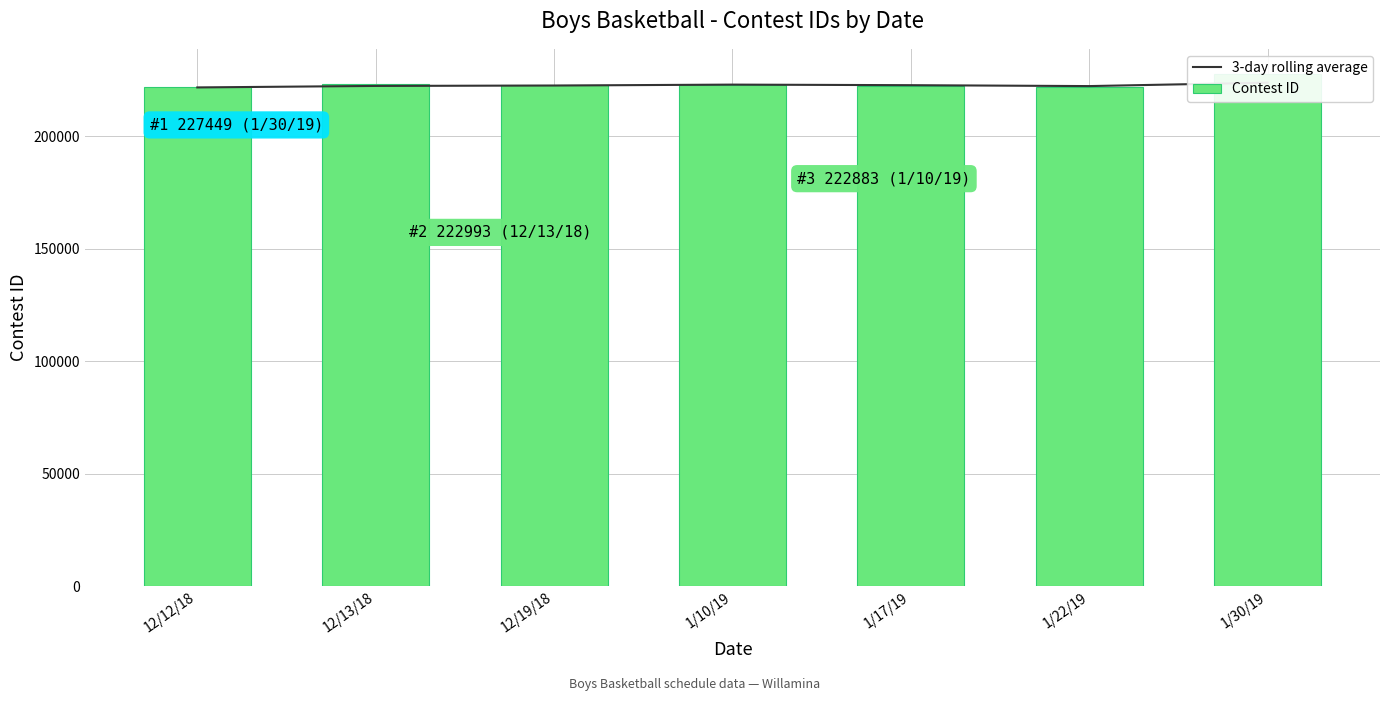

Rank the series by their maximum value, from highest to lowest.

Contest ID, 3-day rolling average